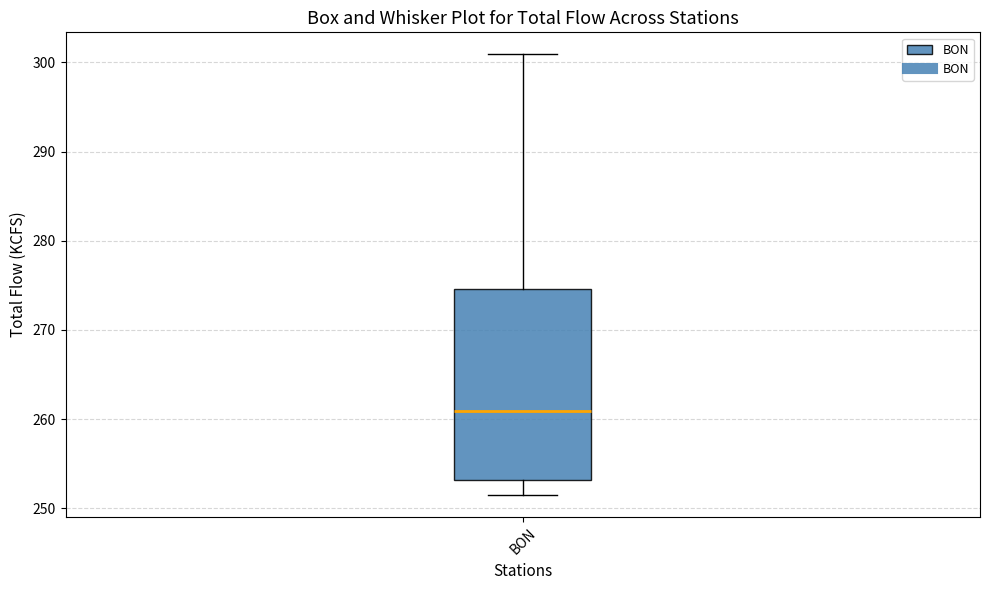

Transcribe this box plot: give where the median line is, the range the box spans, and where the two whiskers end, as read against the y-axis. The values are not printed on the chart, so give them approximately, as read against the axis.

median 261, box 253 to 275, whiskers 252 to 301